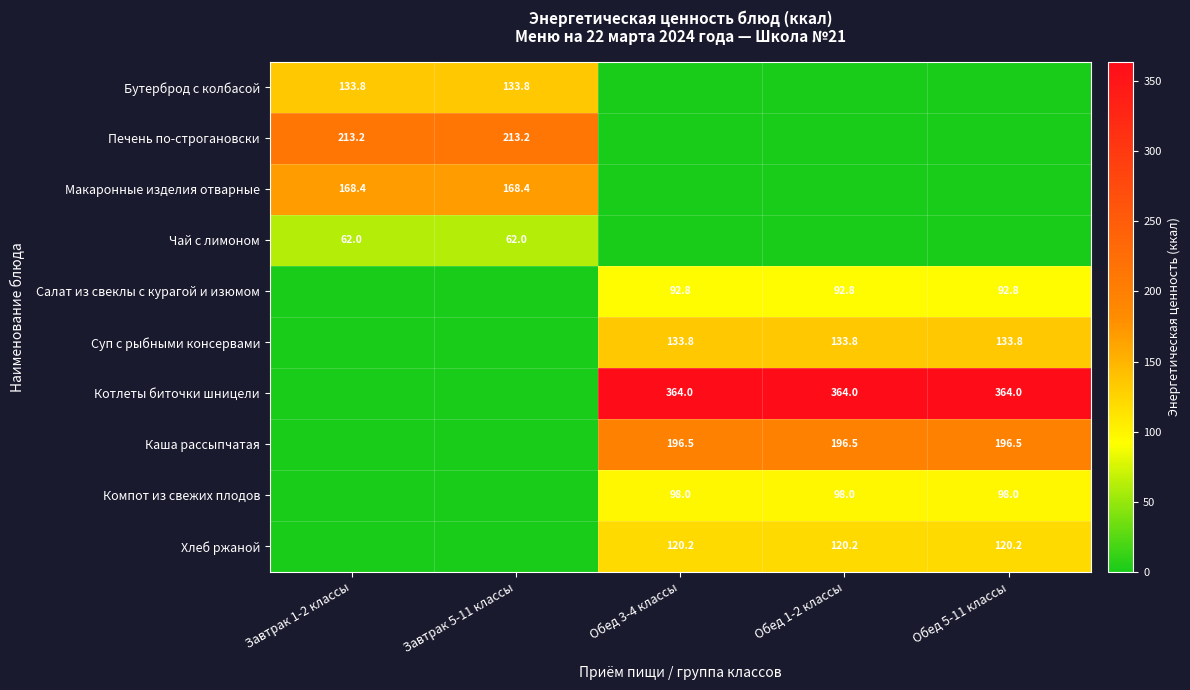

The Суп с рыбными консервами series shows 69.3 at Обед 5-11 классы. True or false?

False